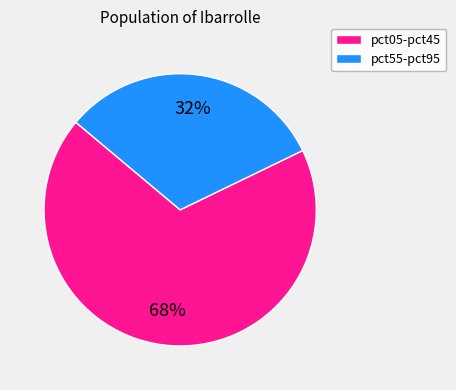

To the nearest percent, what percentage of the pie is pct55-pct95?

32%